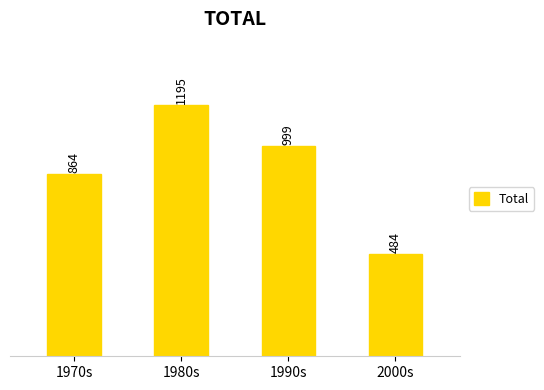

At which category does the chart reach its minimum across all series?

2000s